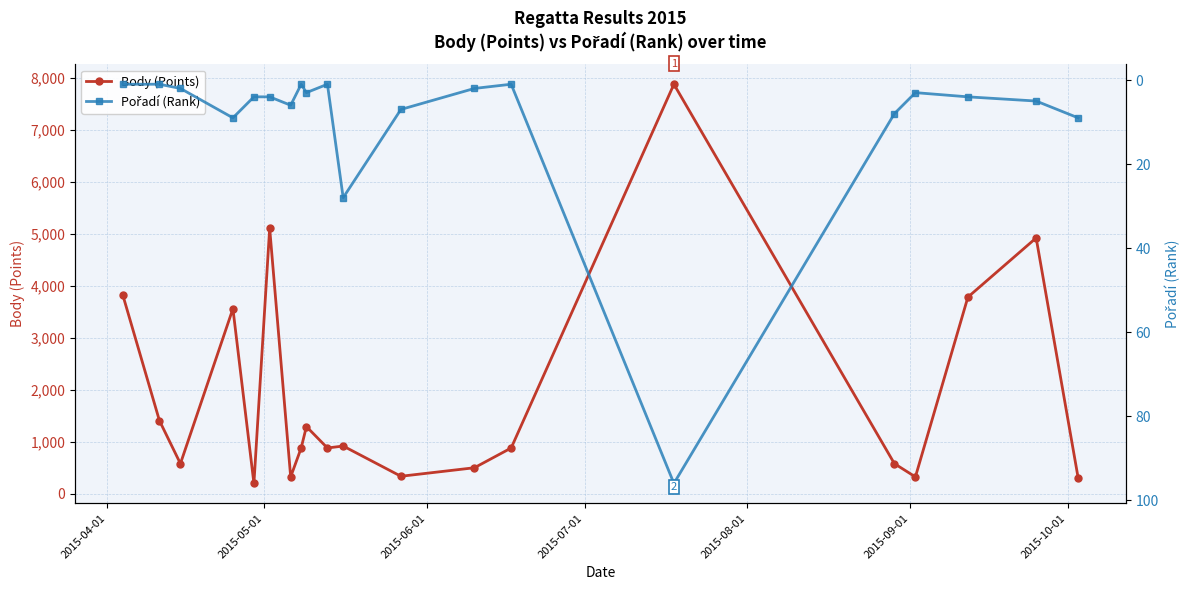

True or false: Body (Points) has more than 2 interior local peaks.

True